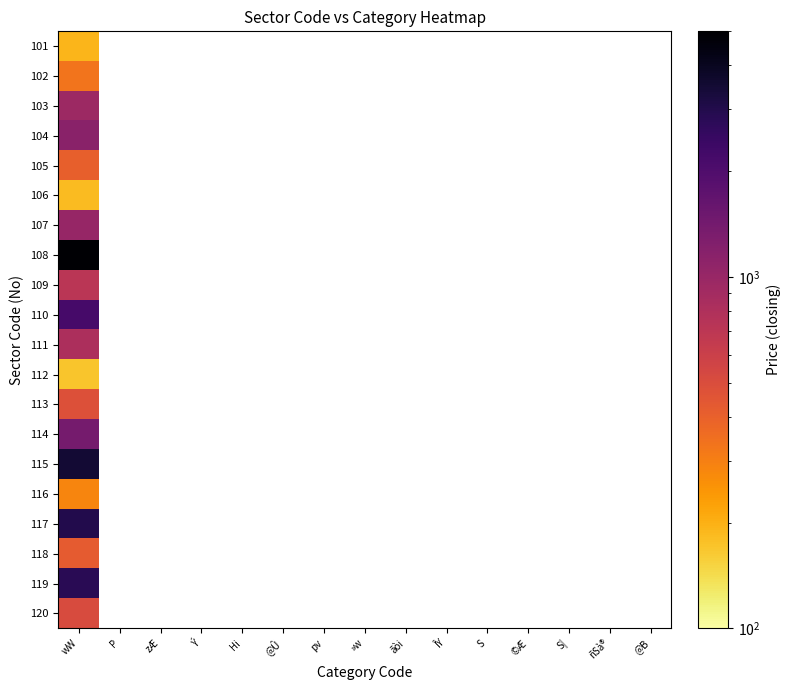

What is the highest value of the 116 series?

287.0